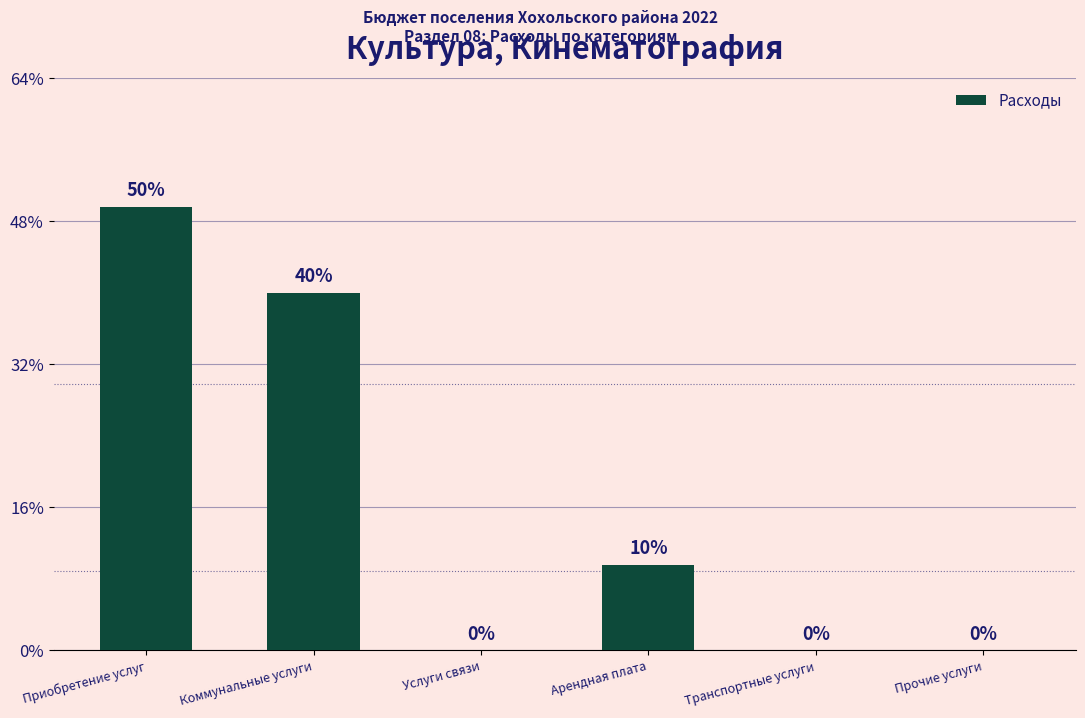

Count the number of data series in this chart.

1